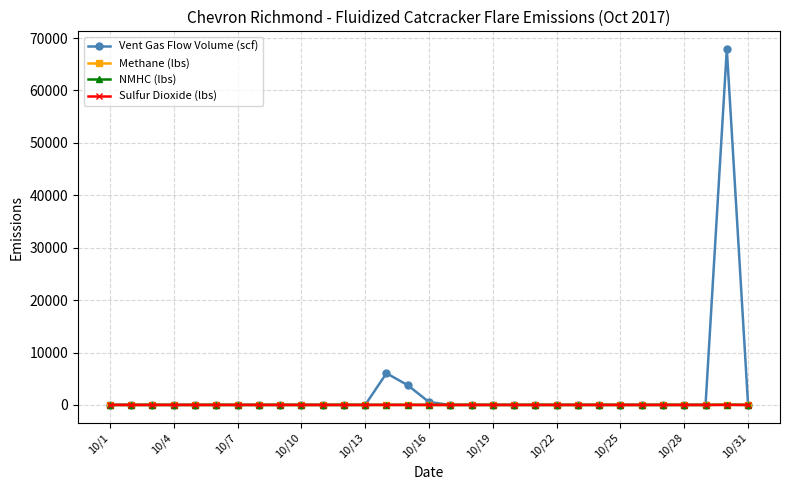

What is the greatest value displayed?

67884.9